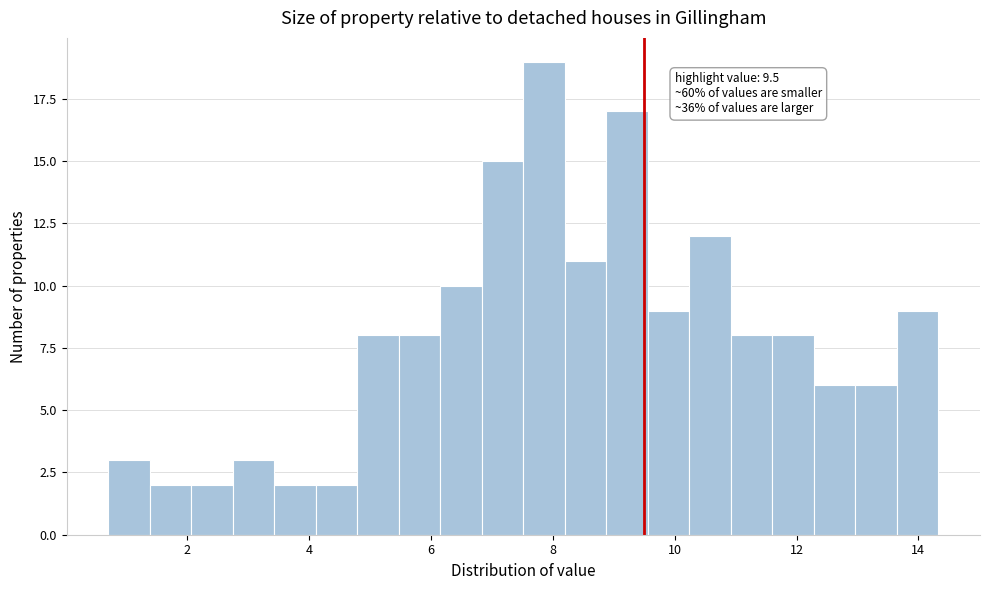

Read against the x-axis, roughly where is the centre of the tallest bar?

7.8